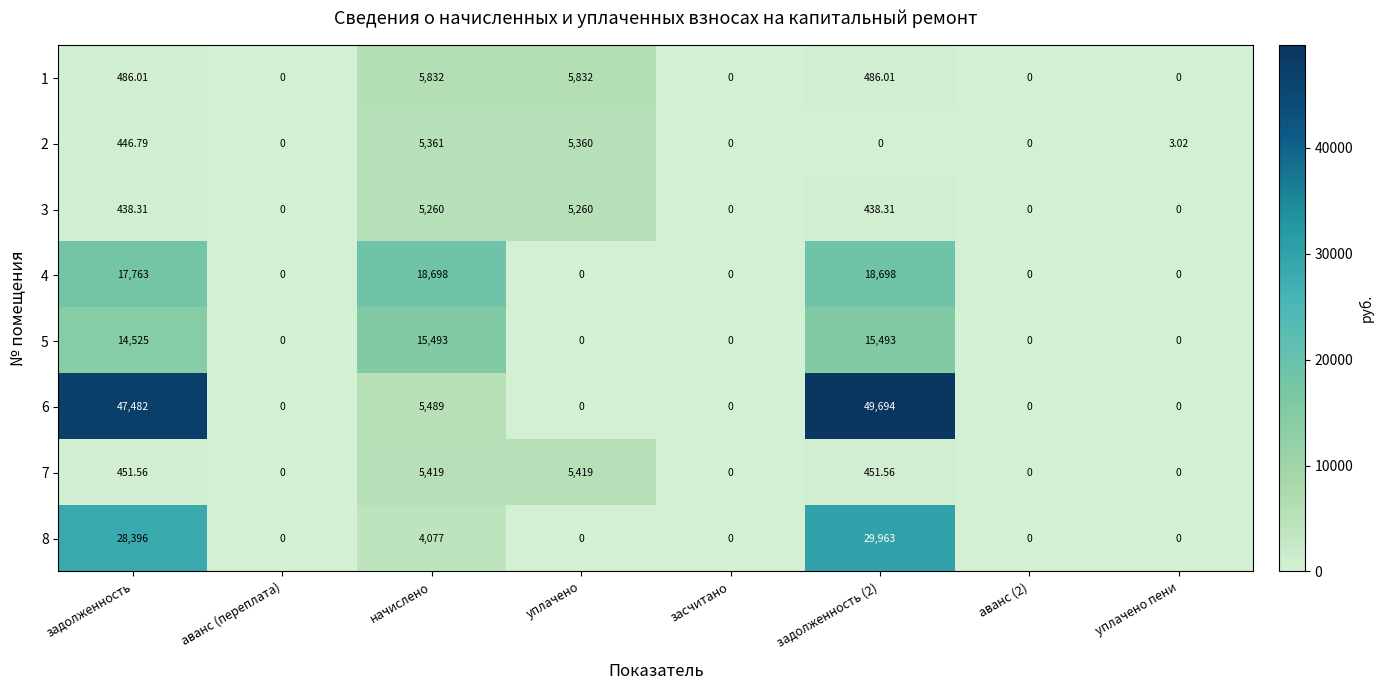

List the series in order of their peak value, lowest first.

3, 2, 7, 1, 5, 4, 8, 6